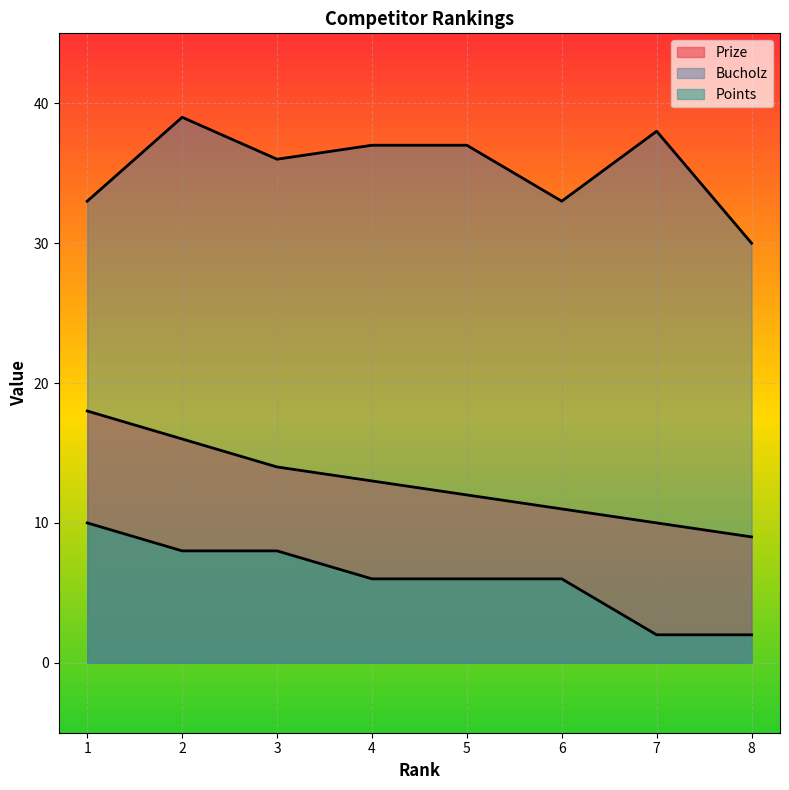

Which category has the highest value in the Prize series?

1